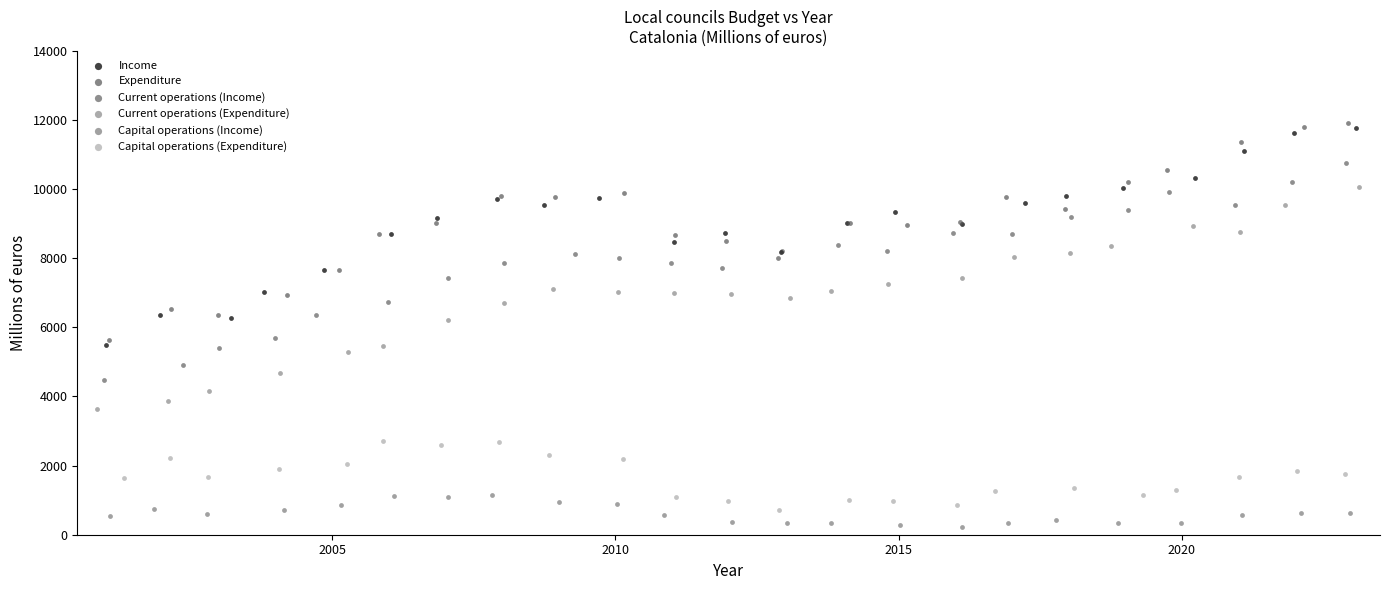

Which series reaches the minimum Y coordinate?

Capital operations (Income)